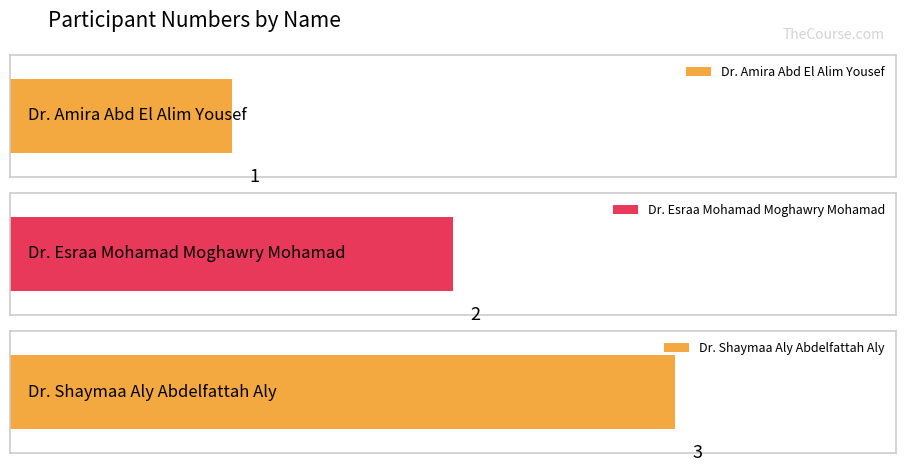

What position from the right is Dr. Shaymaa Aly Abdelfattah Aly?

1